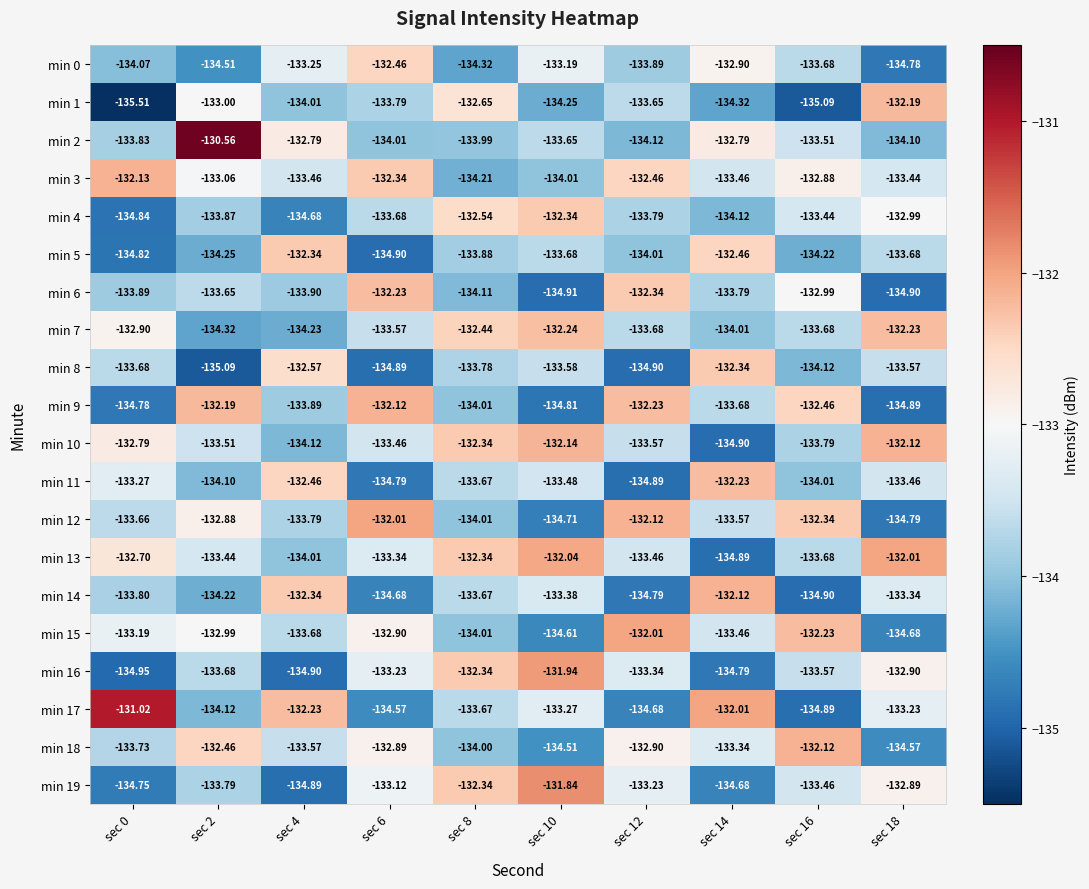

Is the value of min 18 at sec 14 greater than the value of min 16 at sec 10?

No